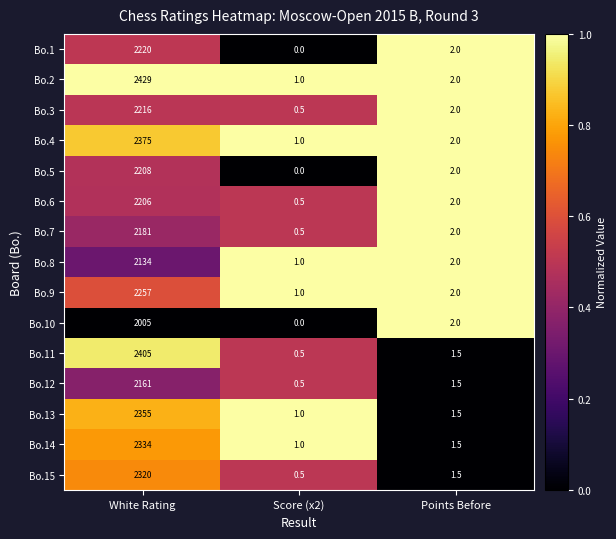

List the series in order of their peak value, highest first.

Bo.2, Bo.11, Bo.4, Bo.13, Bo.14, Bo.15, Bo.9, Bo.1, Bo.3, Bo.5, Bo.6, Bo.7, Bo.12, Bo.8, Bo.10